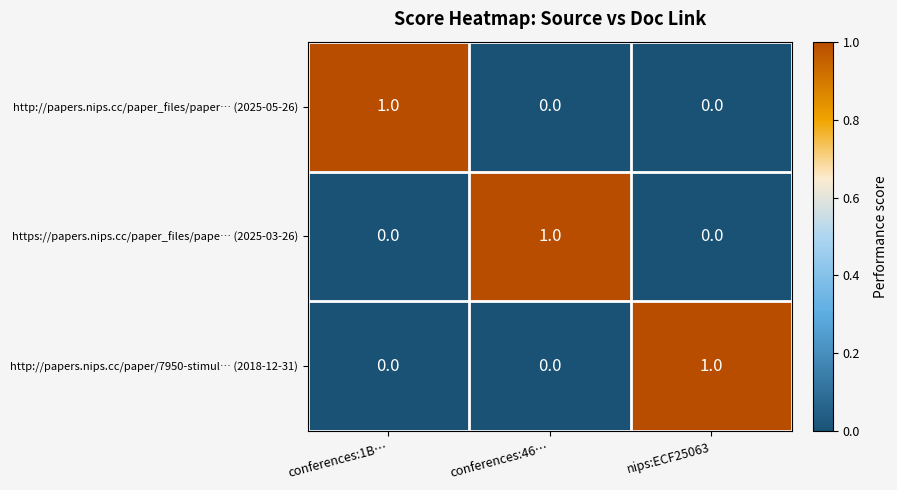

The http://papers.nips.cc/paper_files/paper… (2025-05-26) series shows 1 at conferences:1B…. True or false?

True